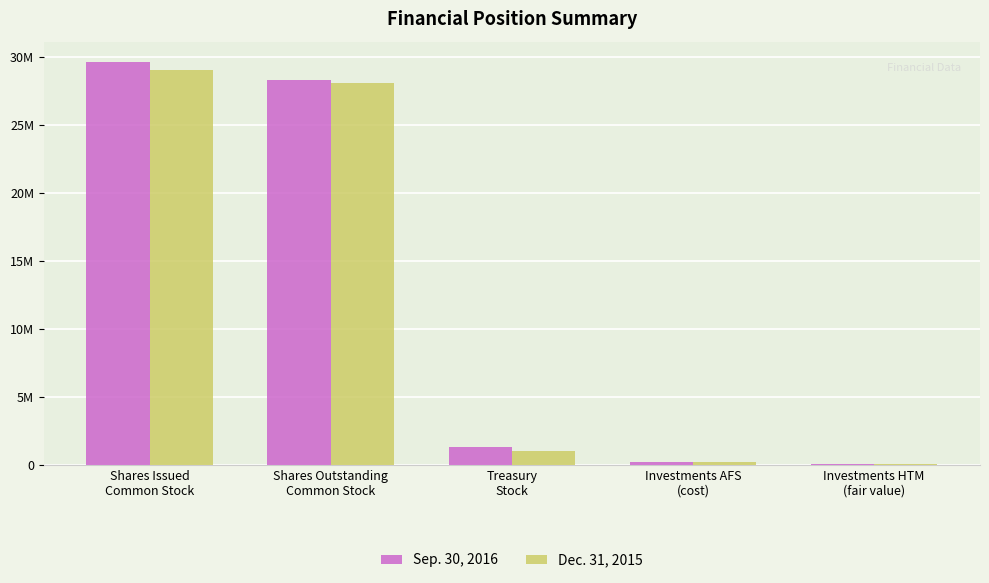

Rank the series at Treasury
Stock from lowest to highest value.

Dec. 31, 2015, Sep. 30, 2016